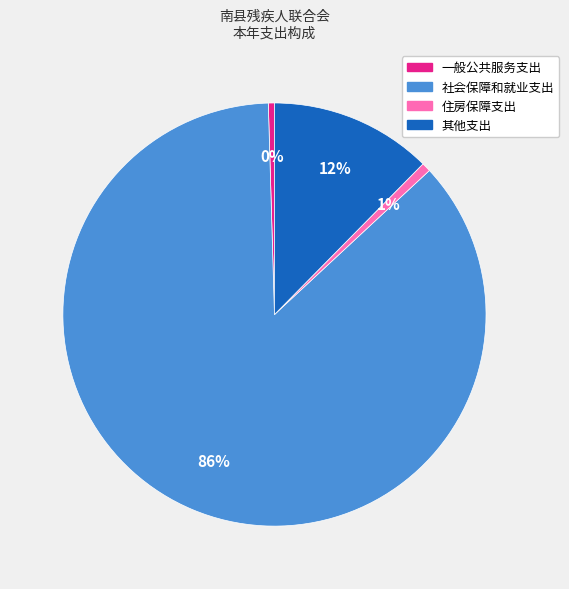

How many segments does this pie chart have?

4